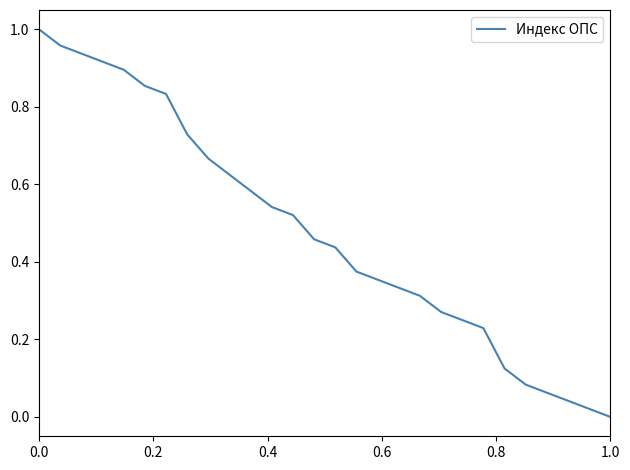

What is the average value?

0.5